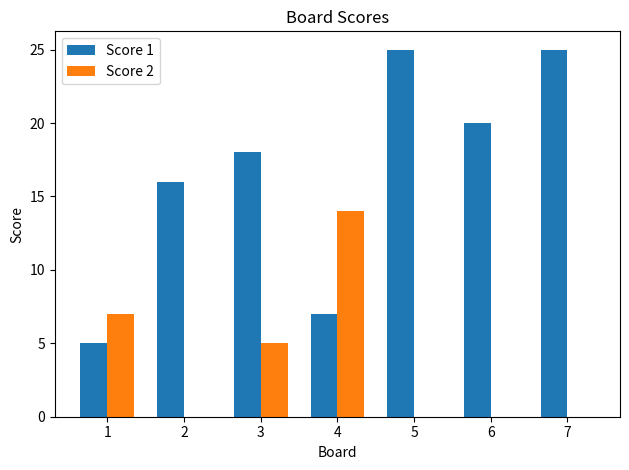

Which series has the largest total across all categories?

Score 1